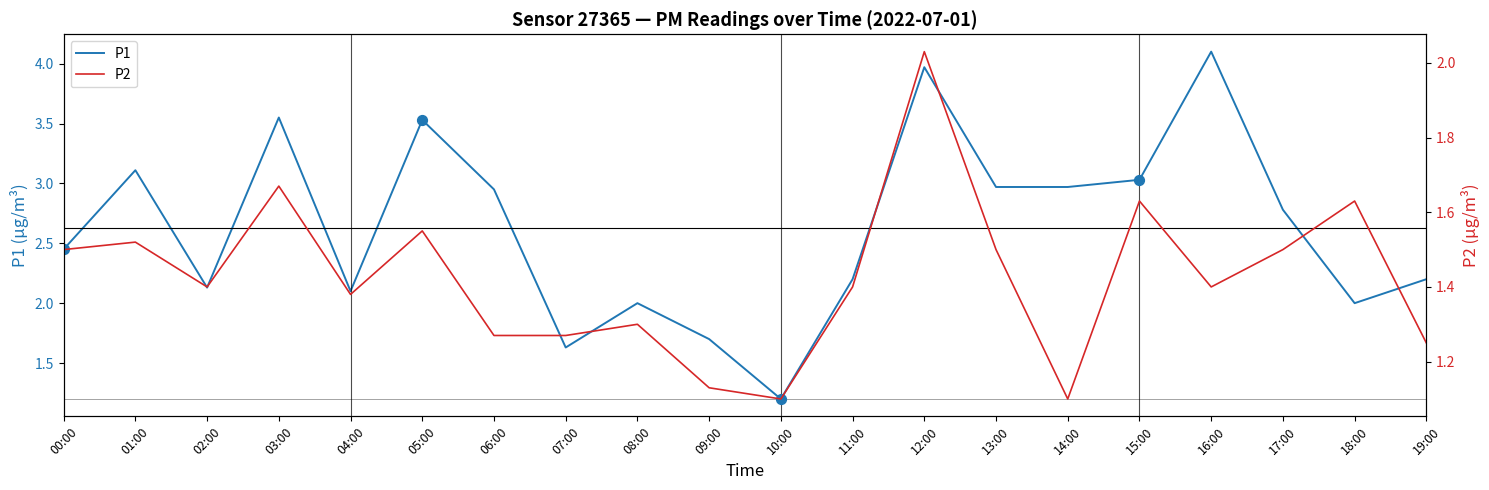

What are all the series names shown in the legend?

P1, P2